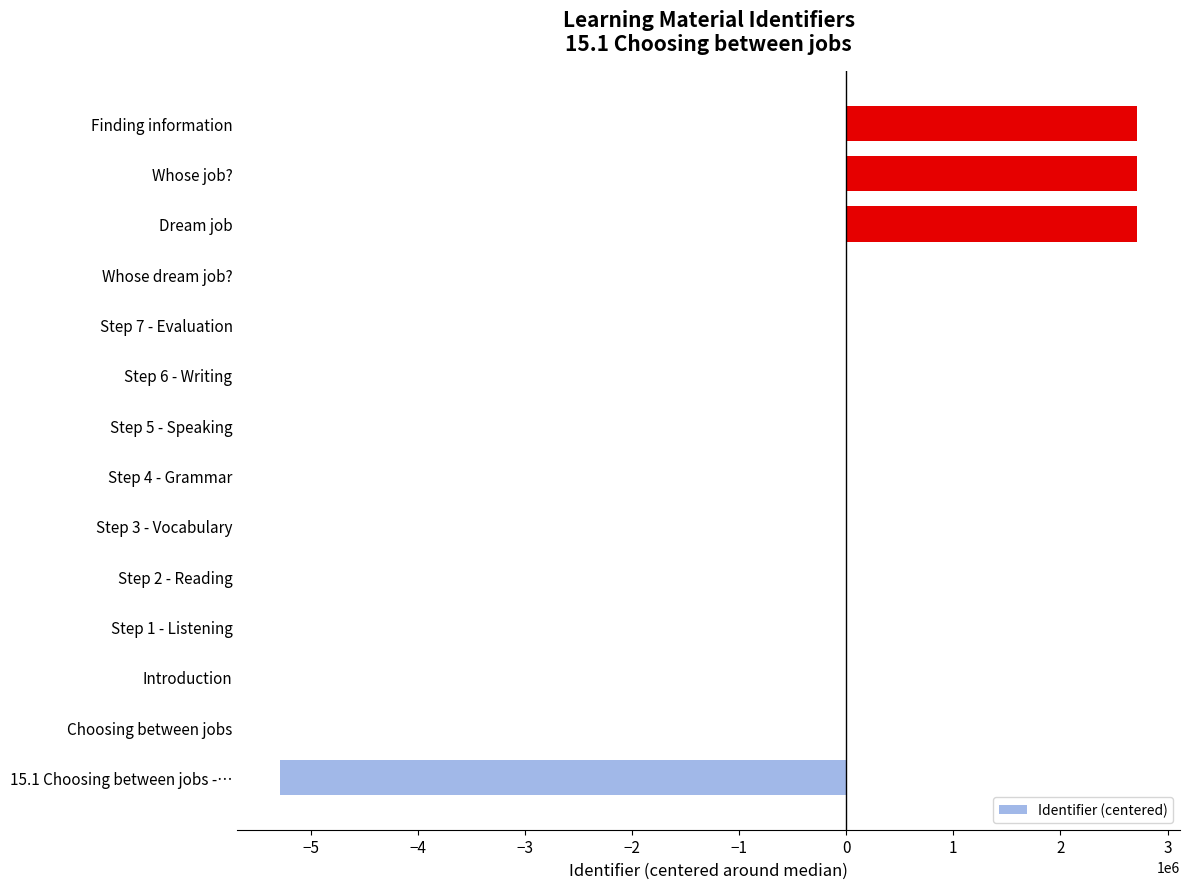

What is the sum of all values?

2865374